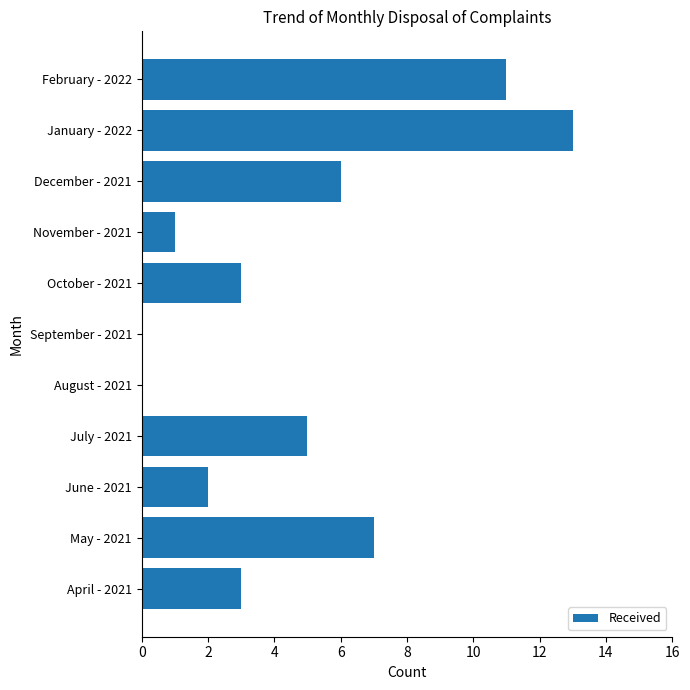

What is the sum of the values at December - 2021 and July - 2021?

11